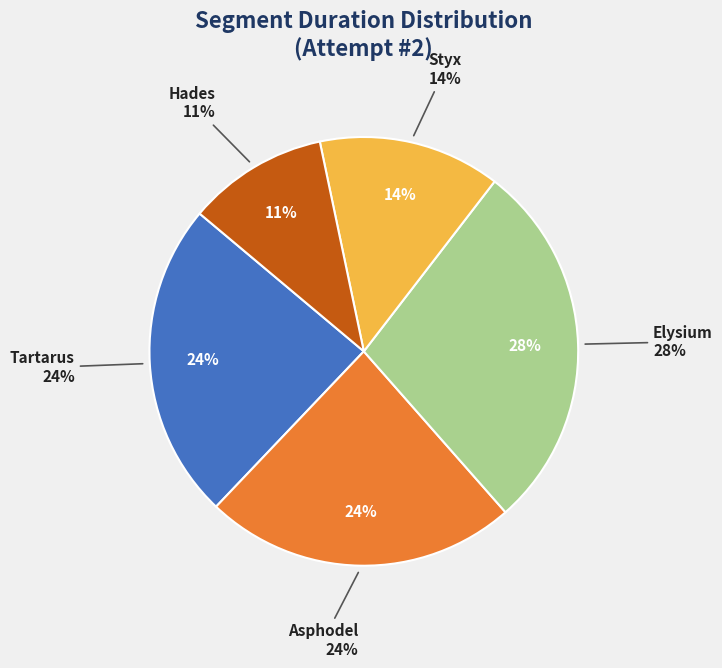

What is the smallest slice in the pie chart?

Hades